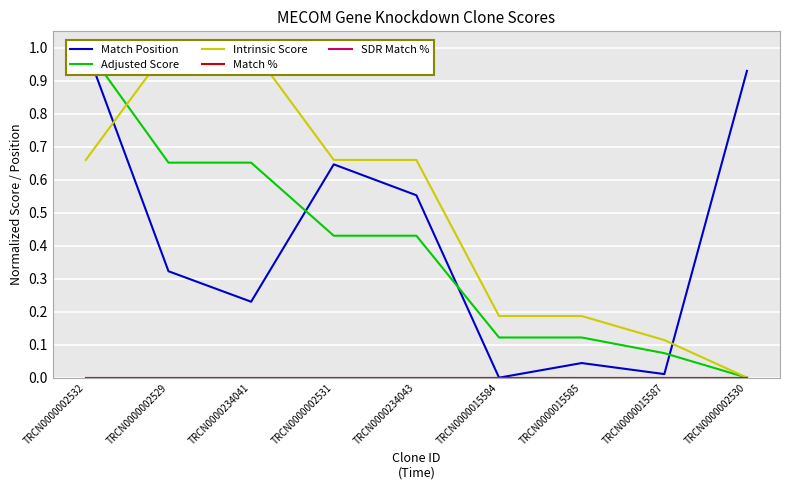

What position from the left is TRCN0000015585?

7